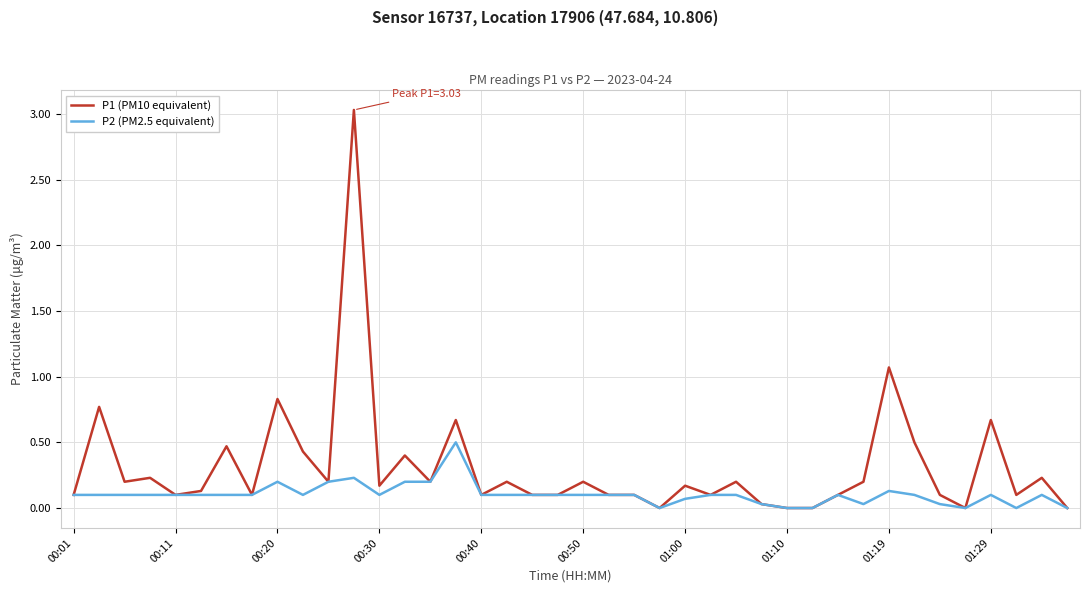

What is the sum of all P1 (PM10 equivalent) values?

12.4